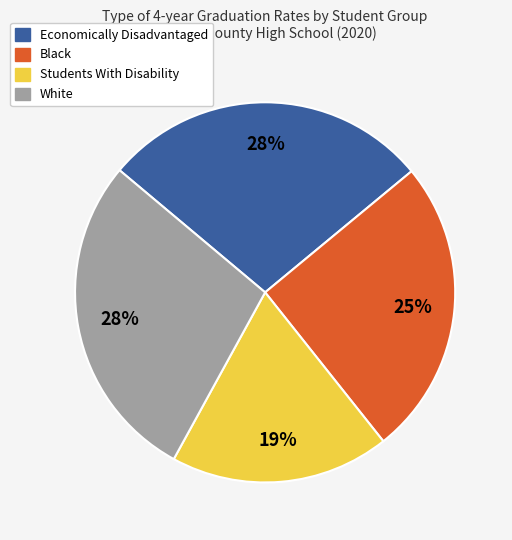

What is the ratio of the value at White to the value at Economically Disadvantaged?

1.0